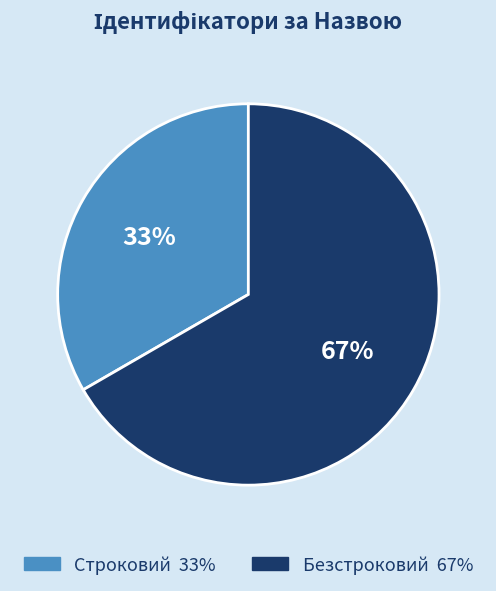

To the nearest percent, what is the combined percentage of Строковий and Безстроковий?

100%